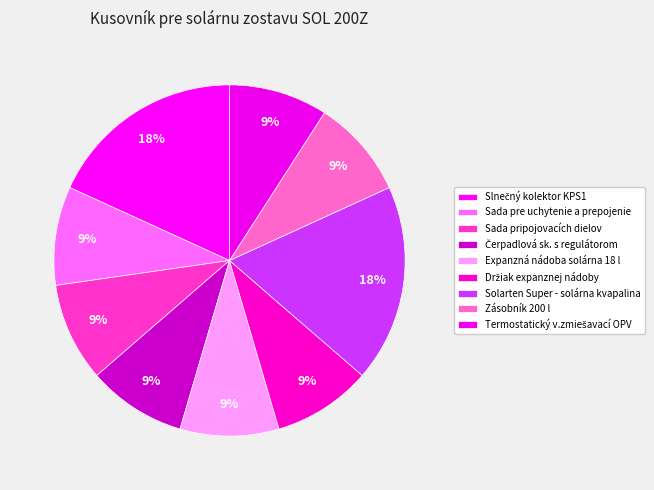

Count the number of slices in the pie.

9